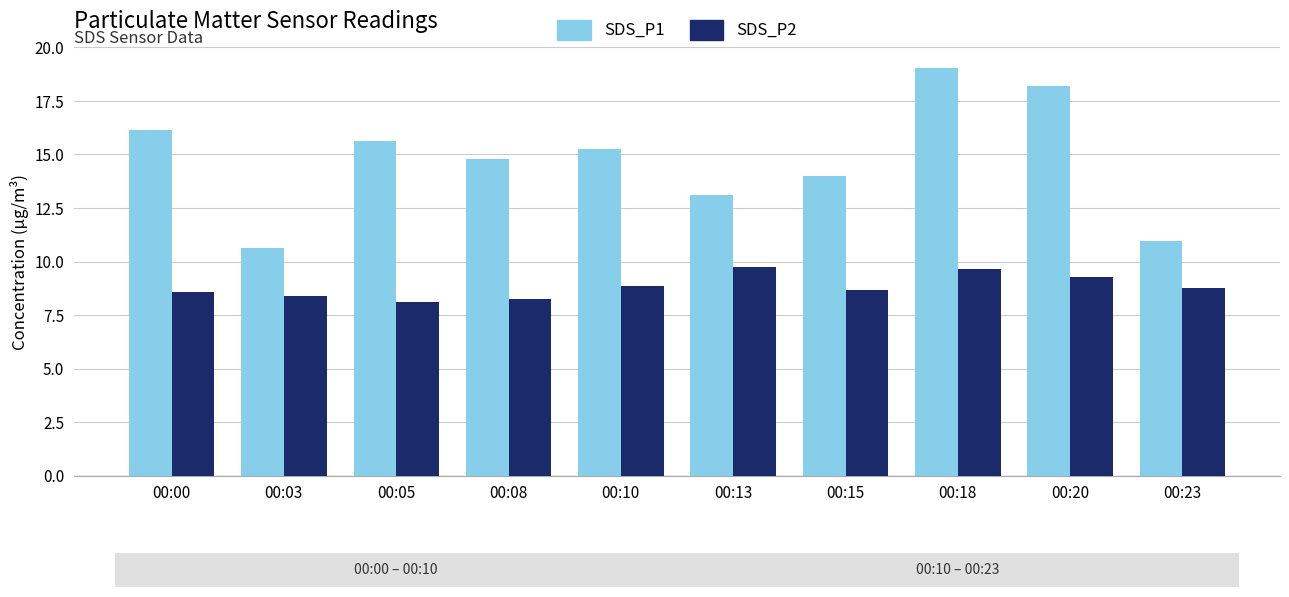

What is the greatest value displayed?

19.1